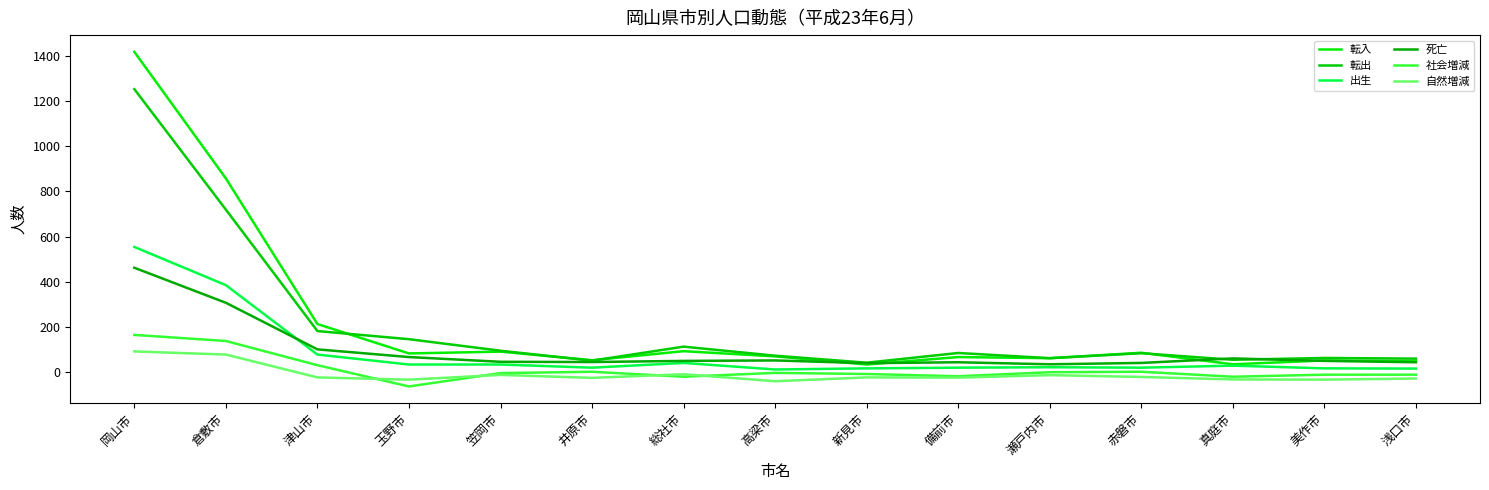

What is the smallest value displayed?

-63